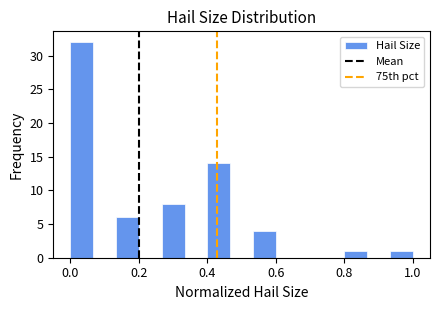

Read against the x-axis, roughly where is the centre of the tallest bar?

0.04